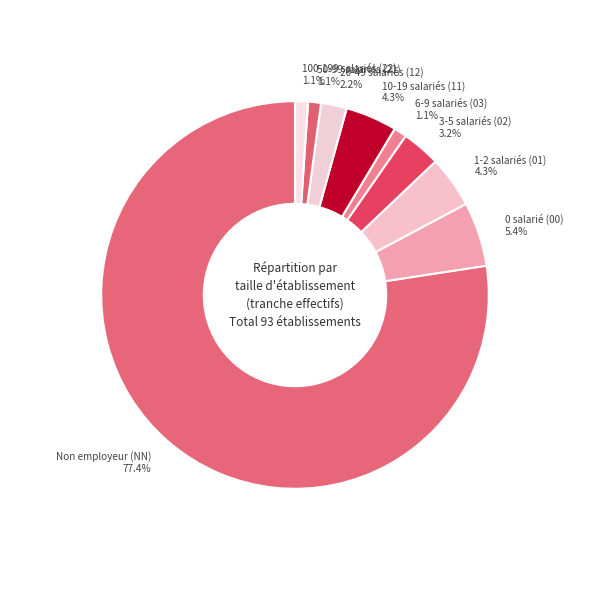

Is the sum of 0 salarié (00) and 1-2 salariés (01) greater than half?

No